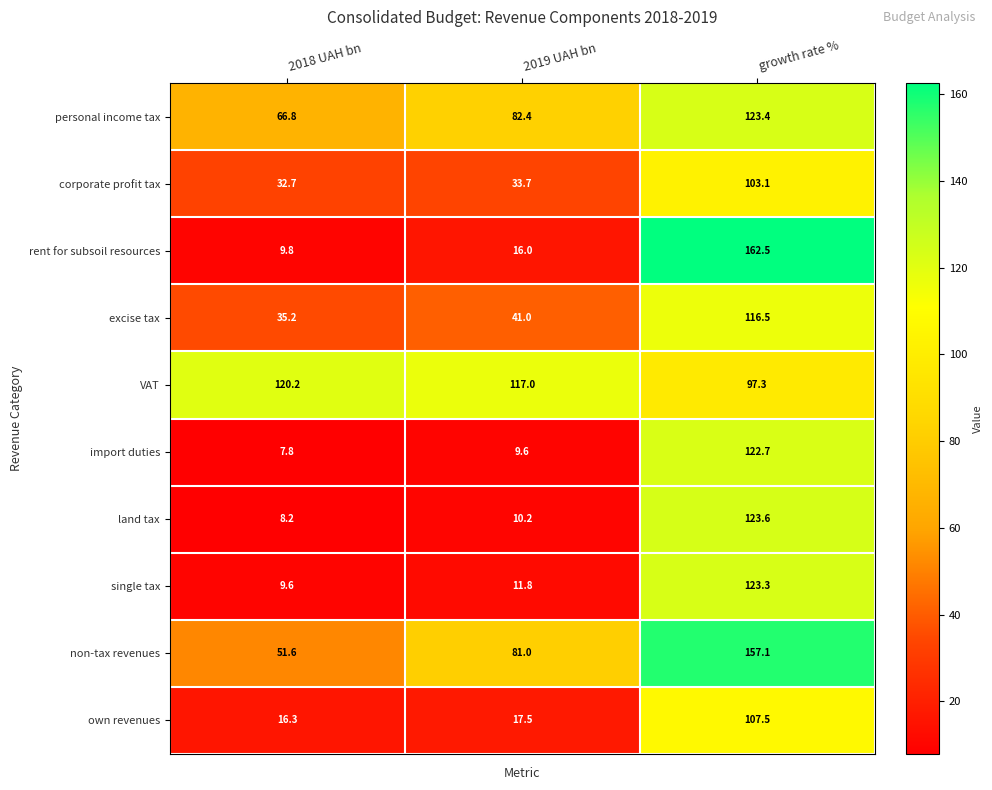

How many categories are shown in the chart?

3